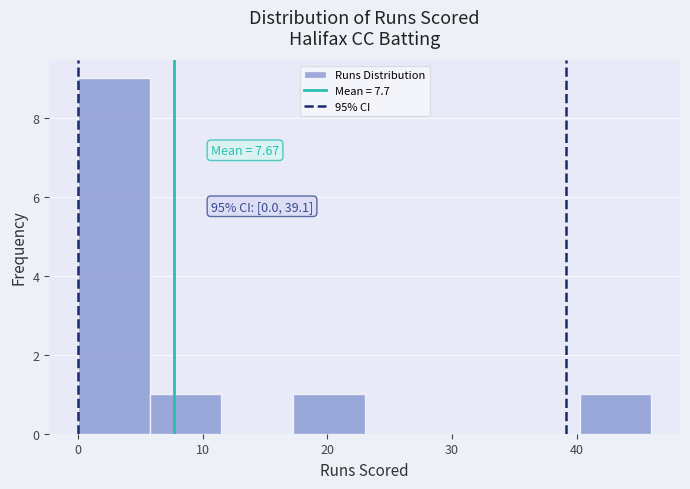

Which range on the x-axis has the tallest bar?

0 to 6